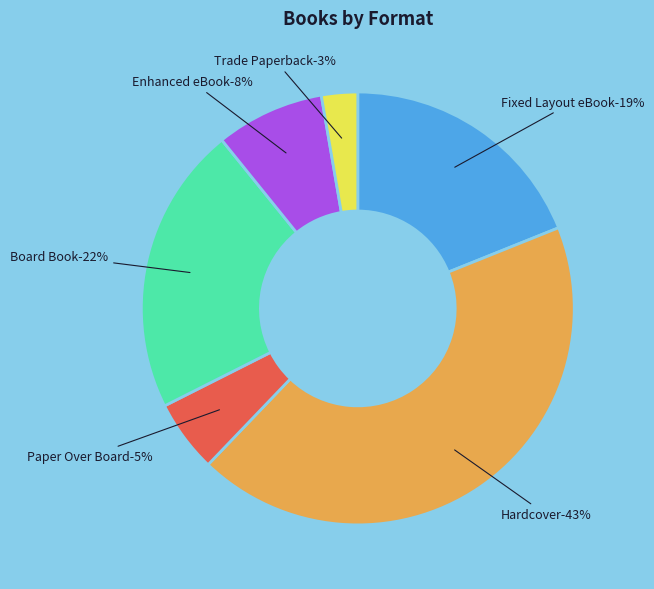

Which category has the biggest portion of the pie?

Hardcover